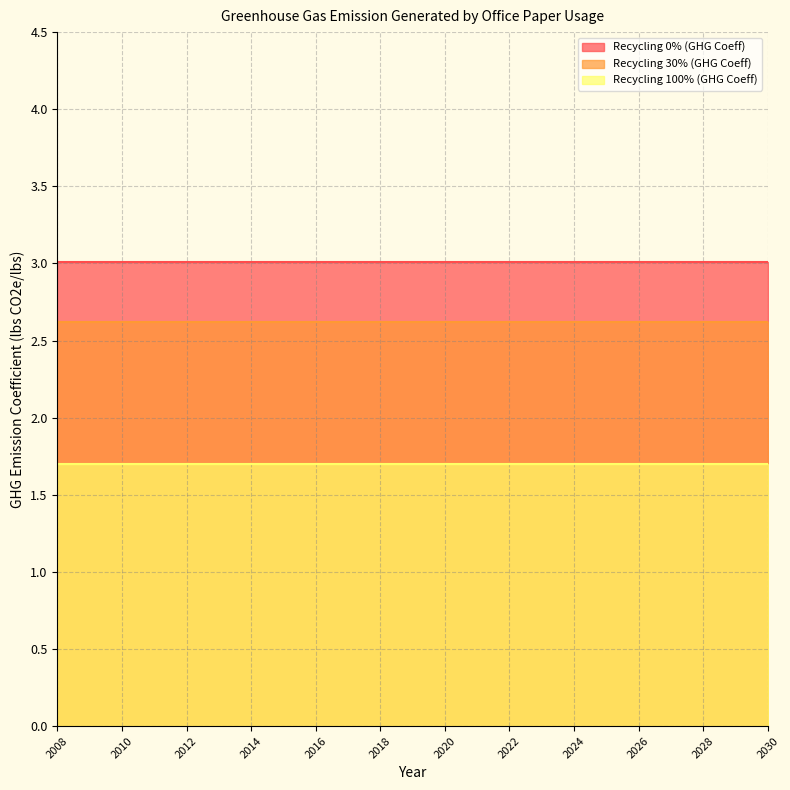

Which category has the lowest value in the Recycling 100% (GHG Coeff) series?

2008